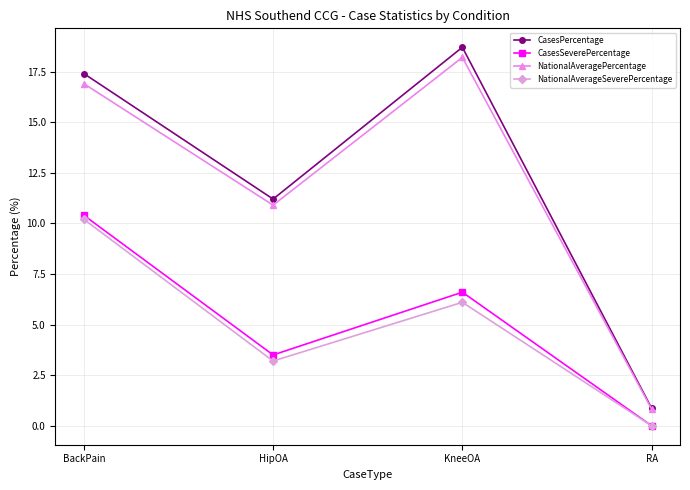

True or false: CasesSeverePercentage and NationalAveragePercentage intersect in this chart.

False